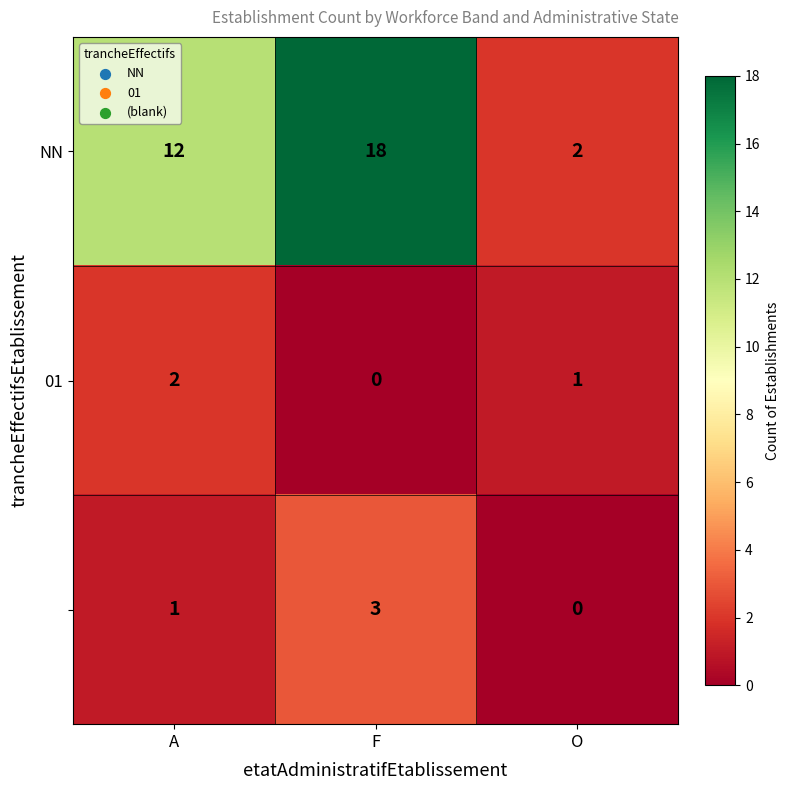

What is the difference between the highest and lowest values at A?

11